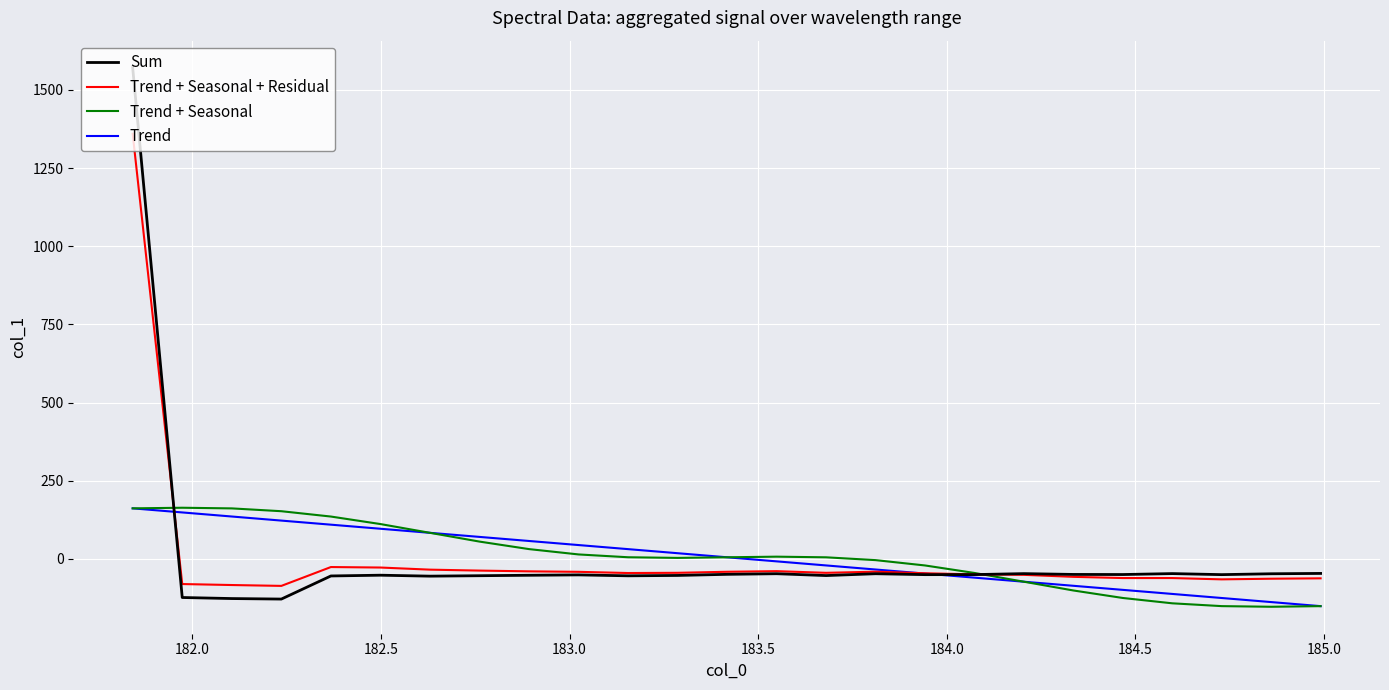

Which series has the widest spread of values?

Sum